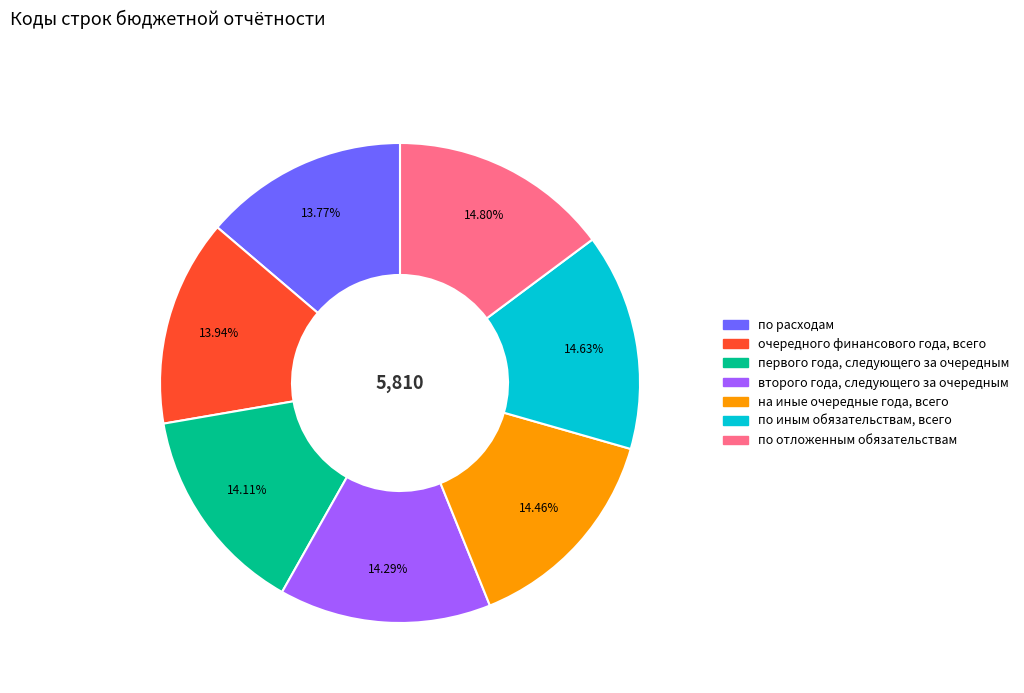

Rank the categories by value from lowest to highest.

по расходам, очередного финансового года, всего, первого года, следующего за очередным, второго года, следующего за очередным, на иные очередные года, всего, по иным обязательствам, всего, по отложенным обязательствам